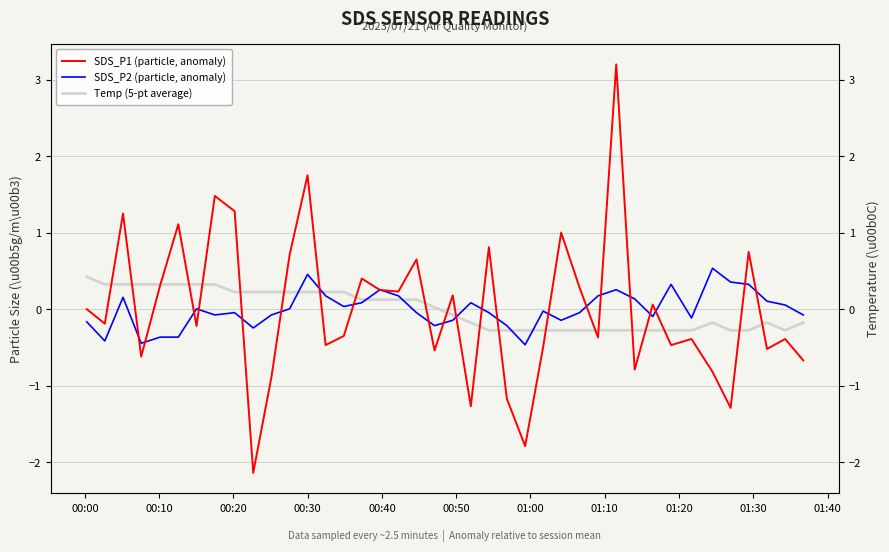

How many lines are shown in the chart?

3